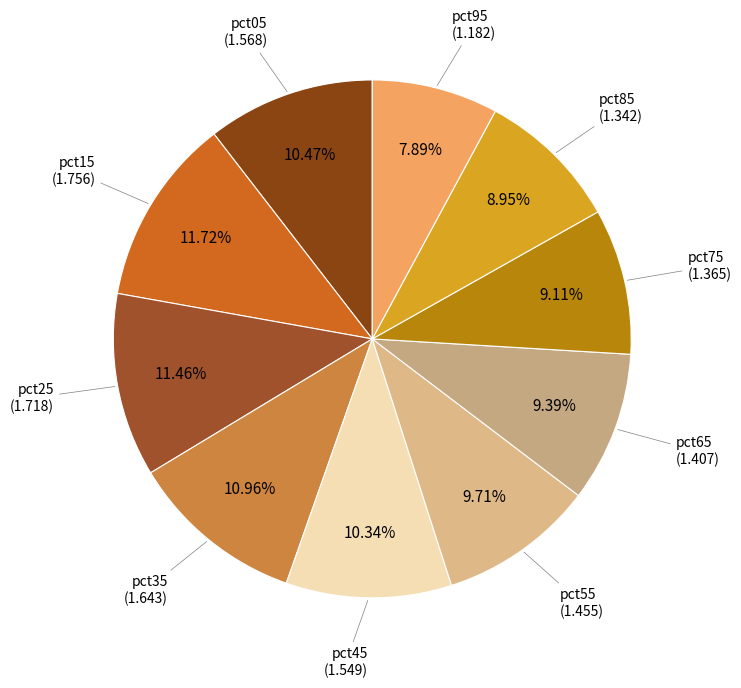

To the nearest percent, what portion does pct45 represent?

10%